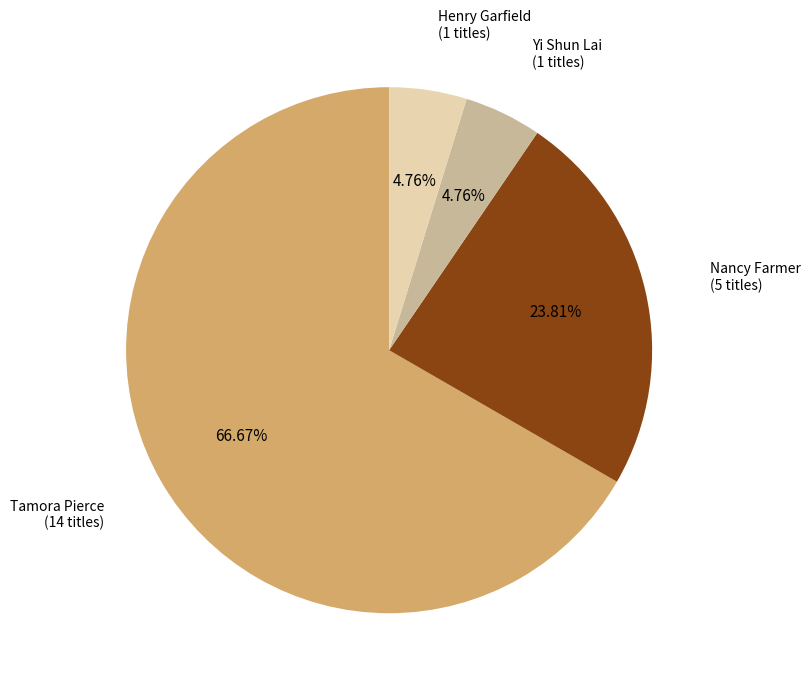

Which category accounts for the majority?

Tamora Pierce